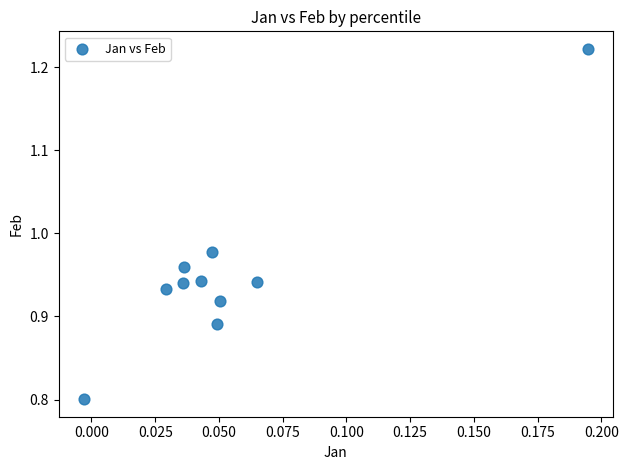

What is the range of Y values (max minus min)?

0.4